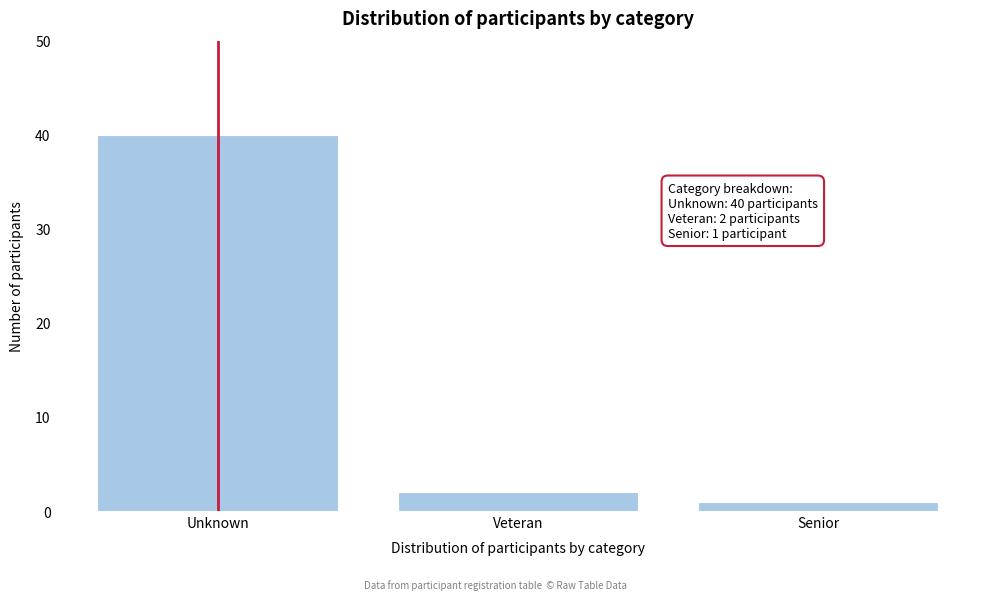

Reading left to right, list all the values displayed in this chart.

Unknown=40	Veteran=2	Senior=1